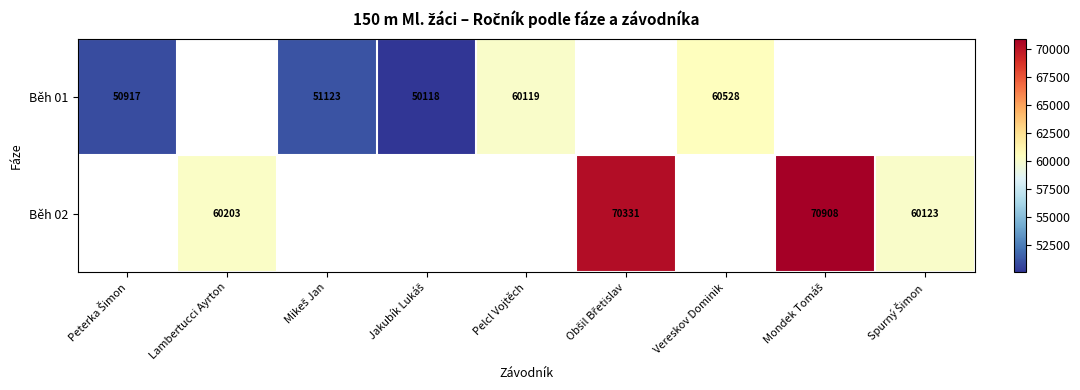

True or false: Běh 02 has a value of 60203 at Lambertucci Ayrton.

True